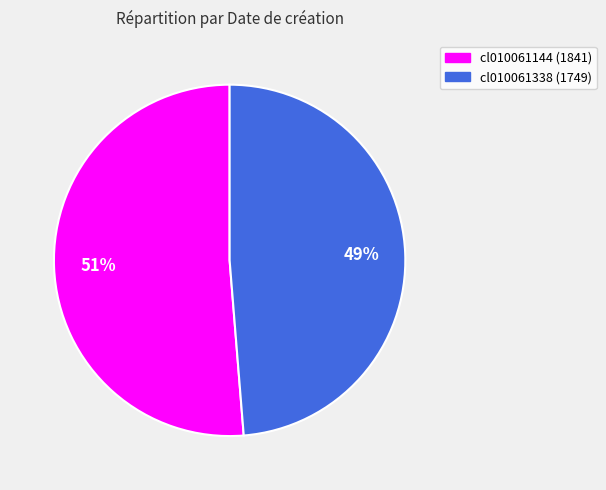

Which category accounts for the majority?

cl010061144